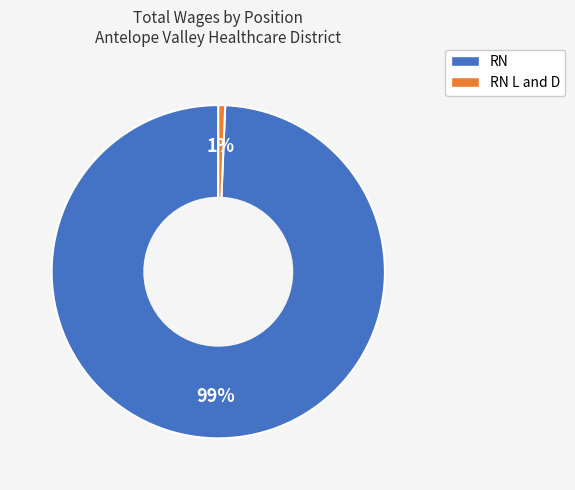

Which has a higher value, RN L and D or RN?

RN